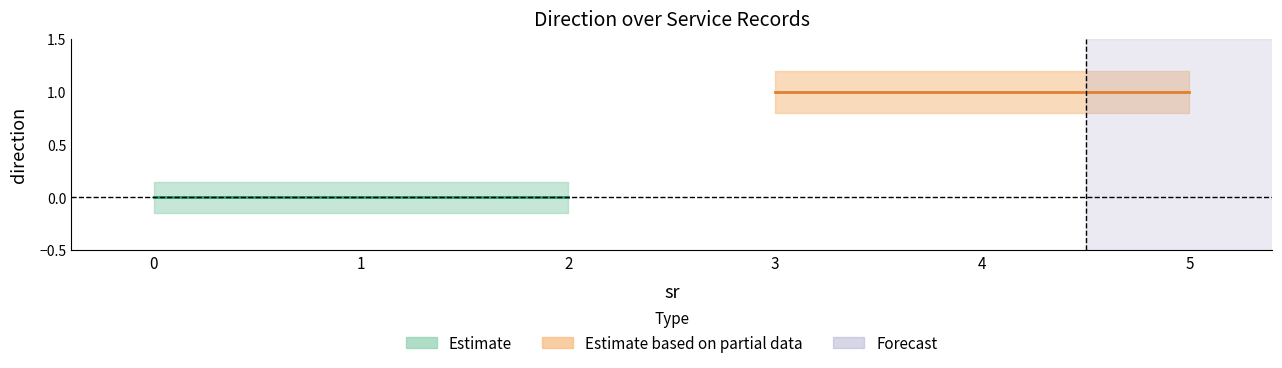

Is the value of direction_0_upper at 3 greater than the value of direction_1_lower at 4?

Yes